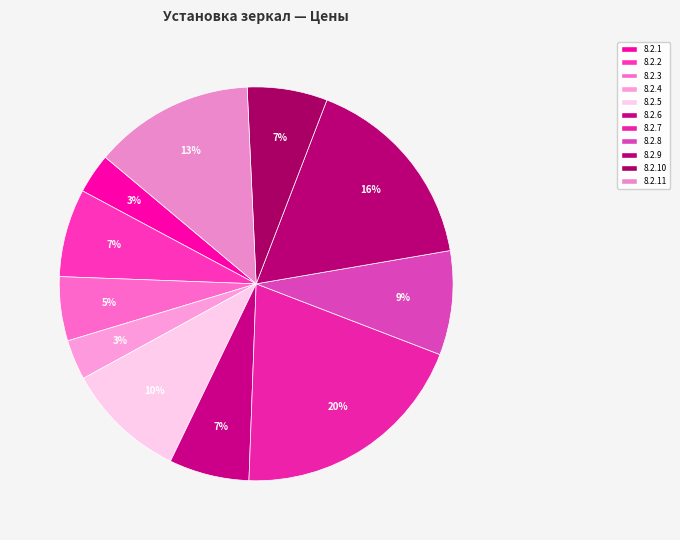

What percentage is NOT represented by 8.2.5?

90.1%